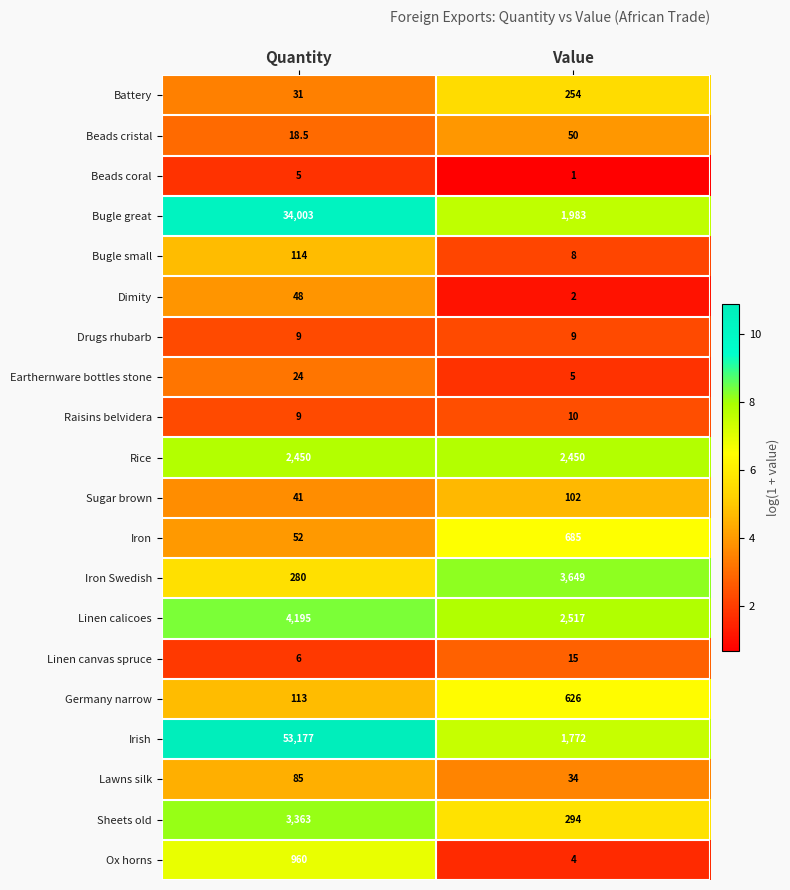

What is the lowest value of the Beads coral series?

1.0